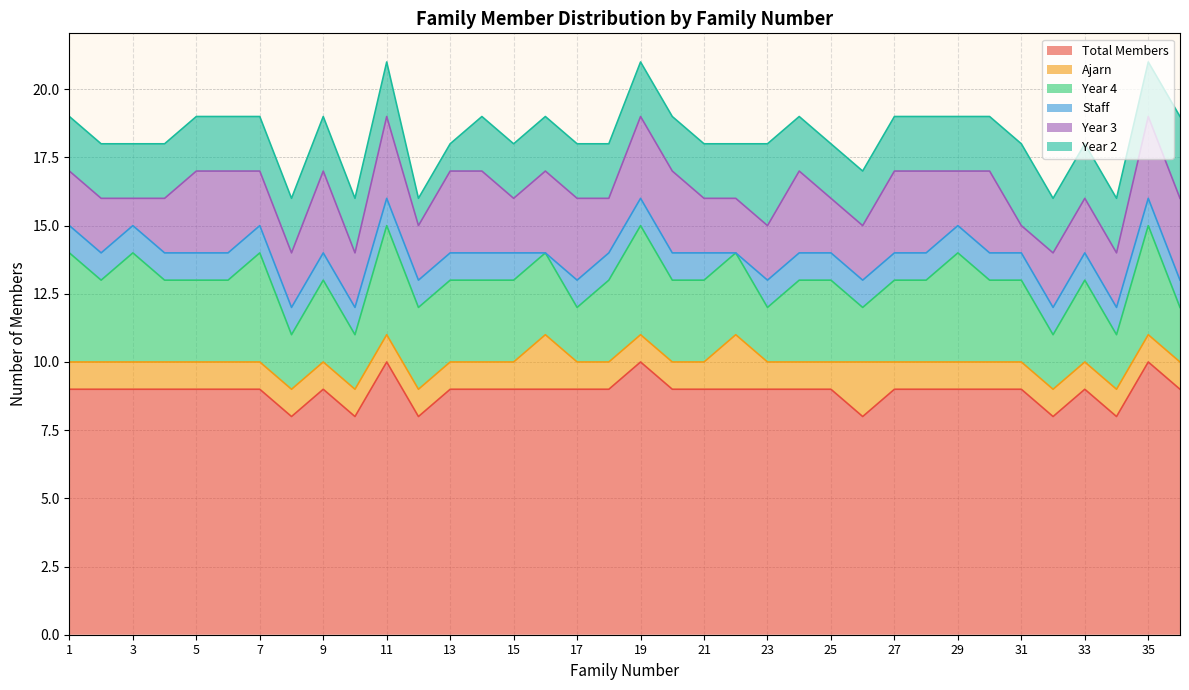

What is the total value across all series at 4?

18